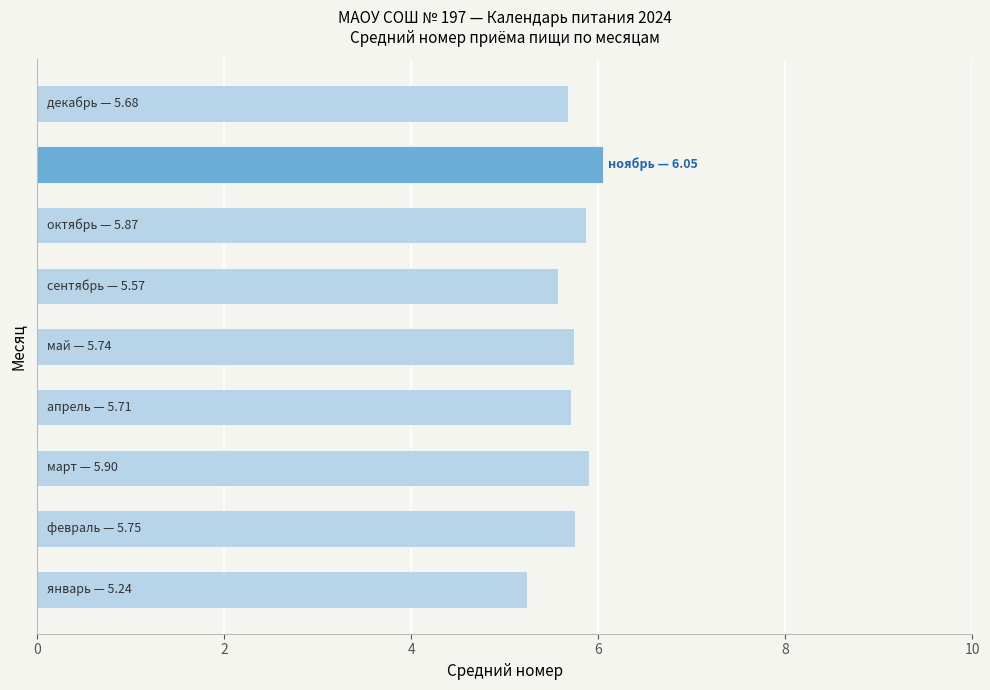

What is the minimum value shown in the chart?

5.2